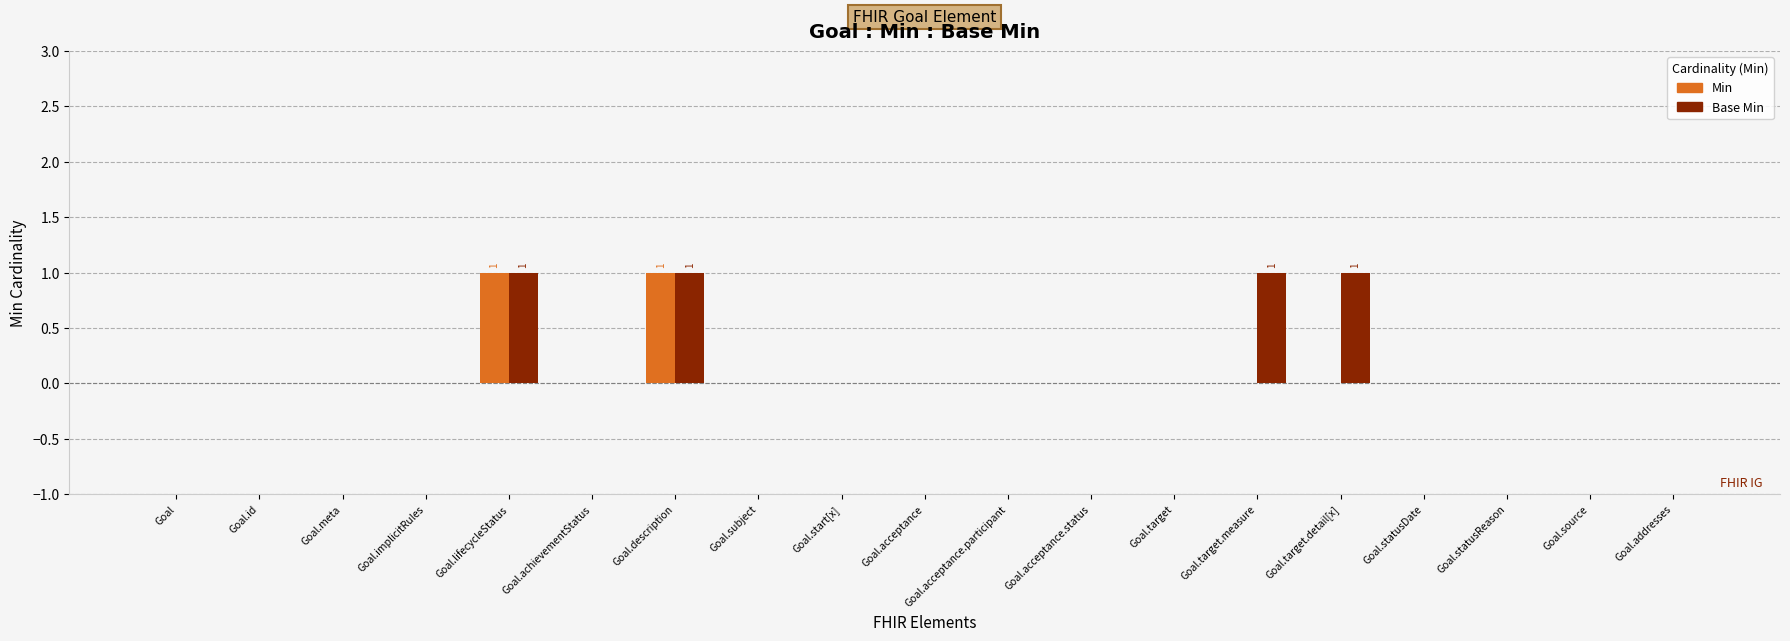

What is the sum of all Base Min values?

4